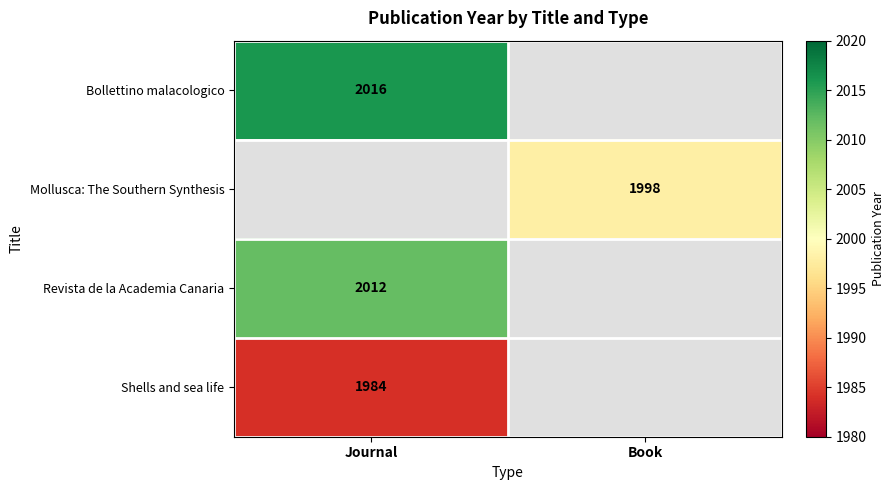

What is the smallest value displayed?

1984.0